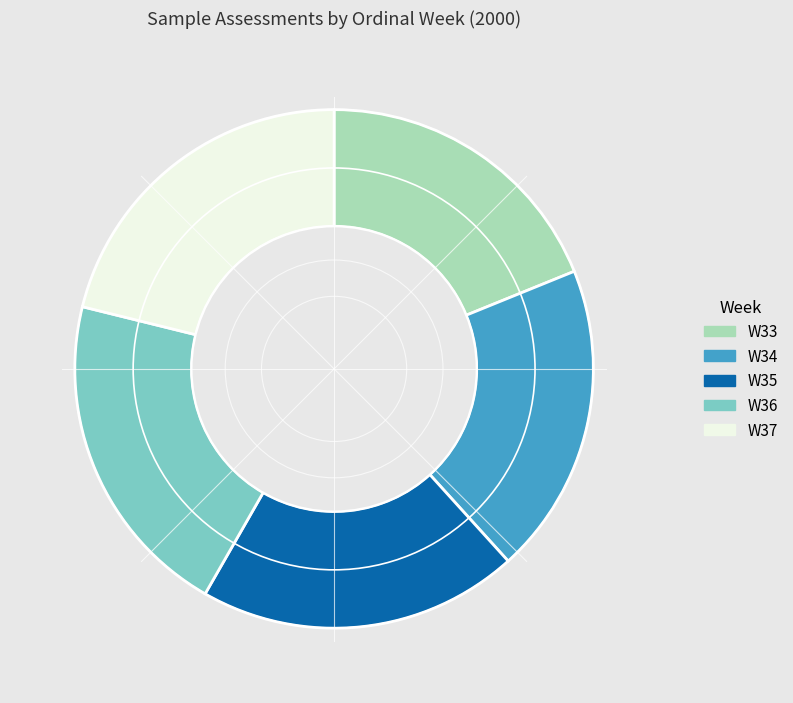

Does any single category account for the majority?

No